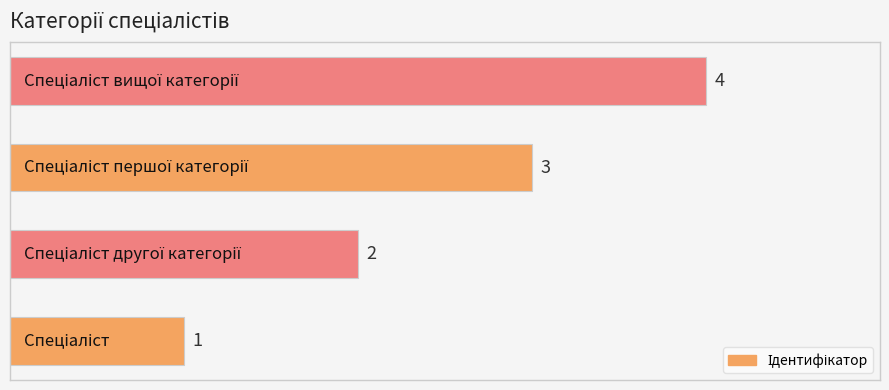

What is the greatest value displayed?

4